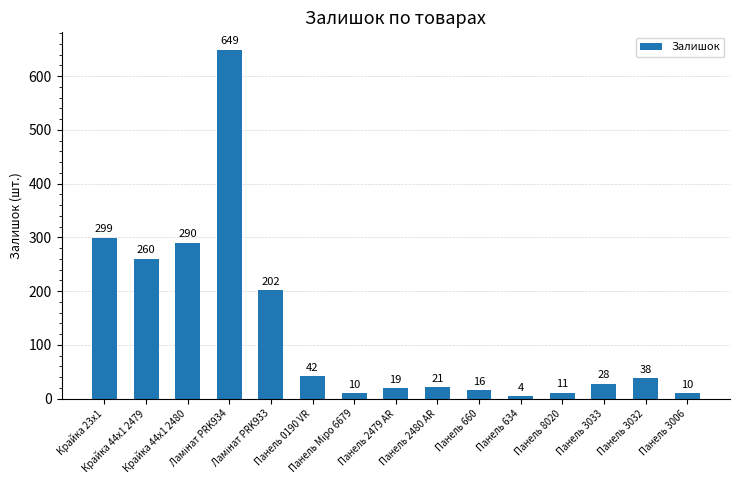

What is the difference between the second highest and minimum values?

295